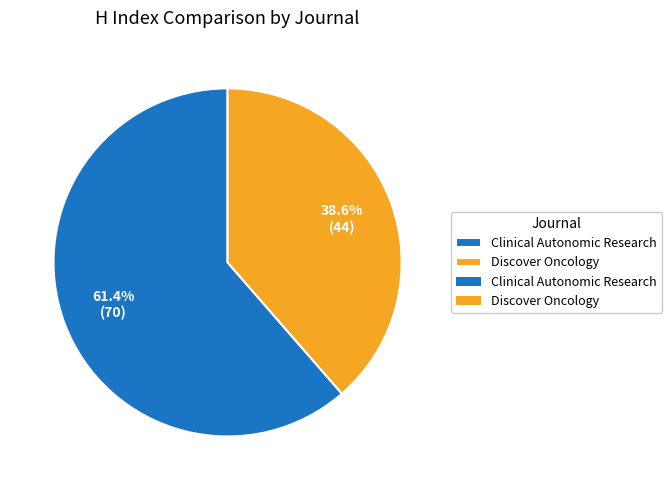

Is there a majority slice in this chart?

Yes